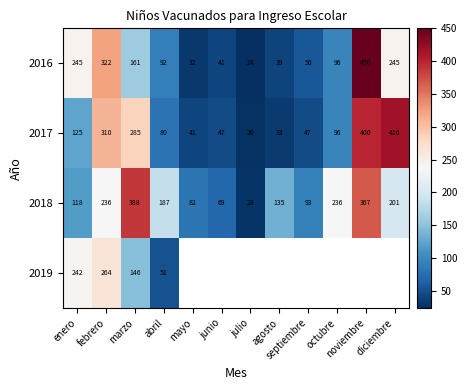

The value of 2017 at febrero is 310. True or false?

True